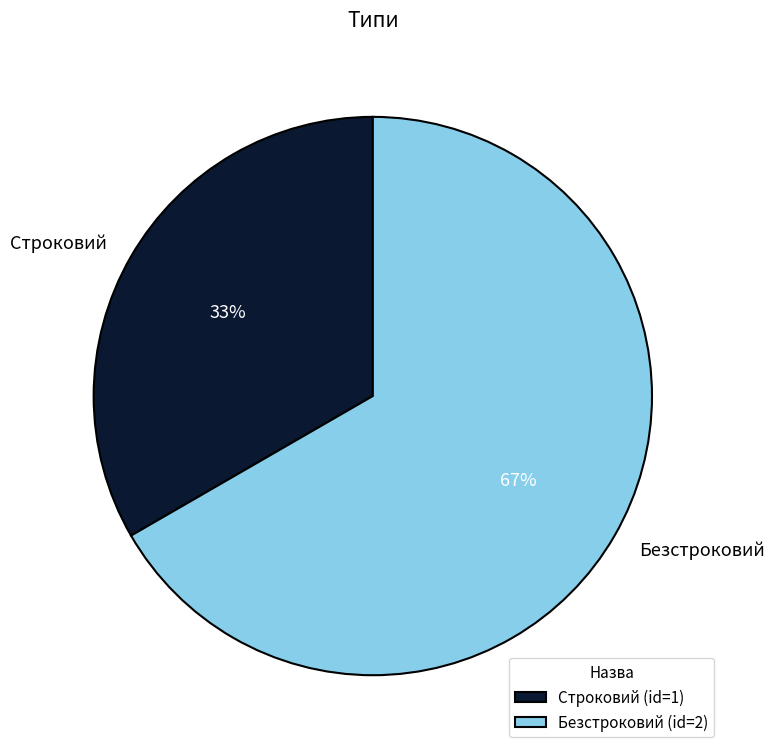

To the nearest percent, what is the combined percentage of Безстроковий and Строковий?

100%